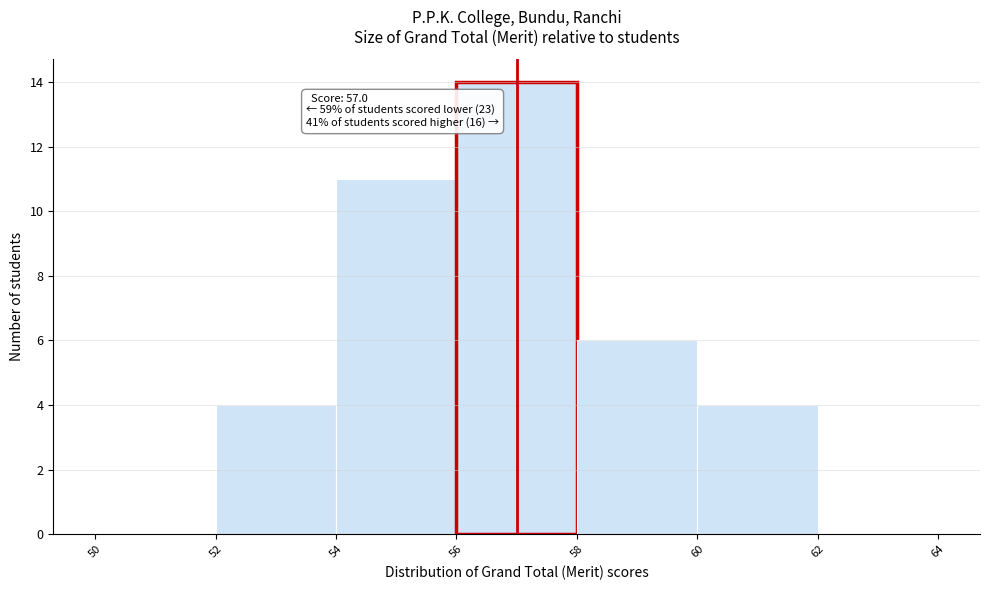

Over which range of the x-axis is the bar tallest?

56 to 58